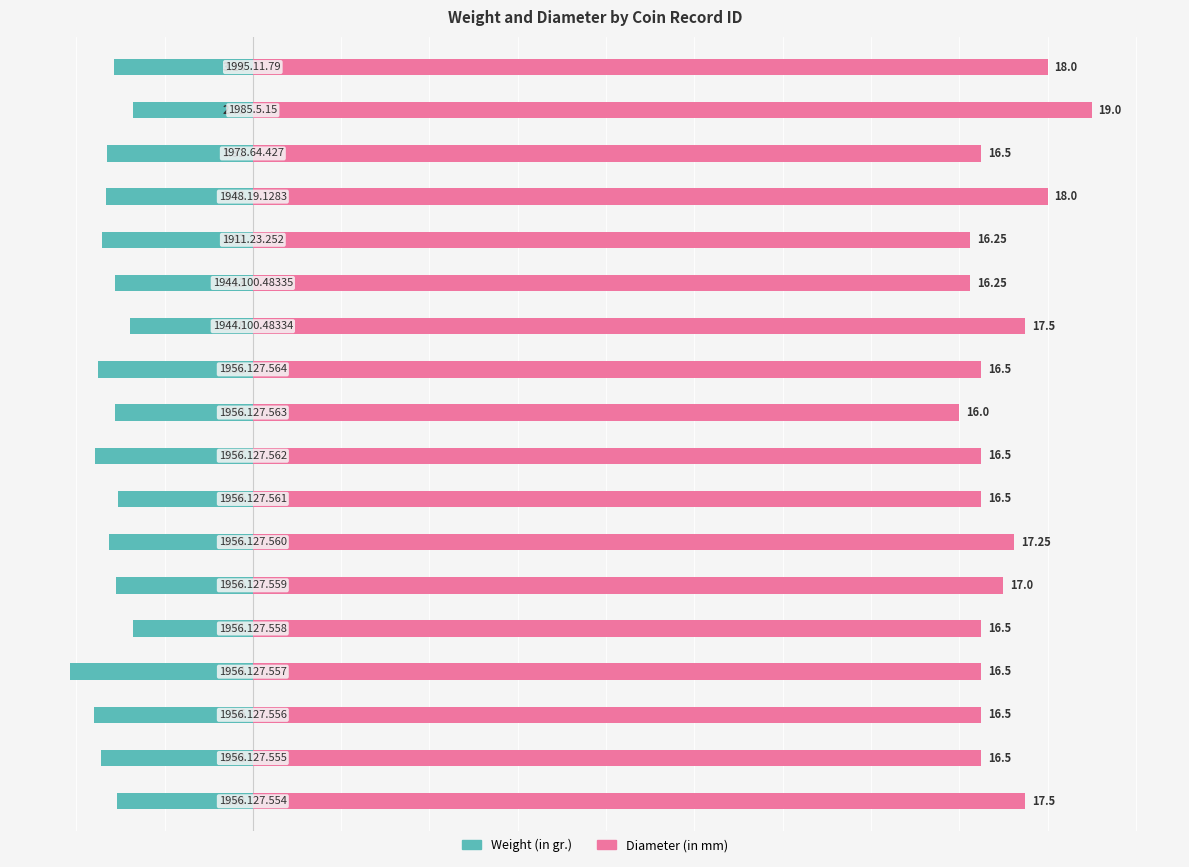

Is it true that Weight (in gr.) equals -3.4 at 1?

True